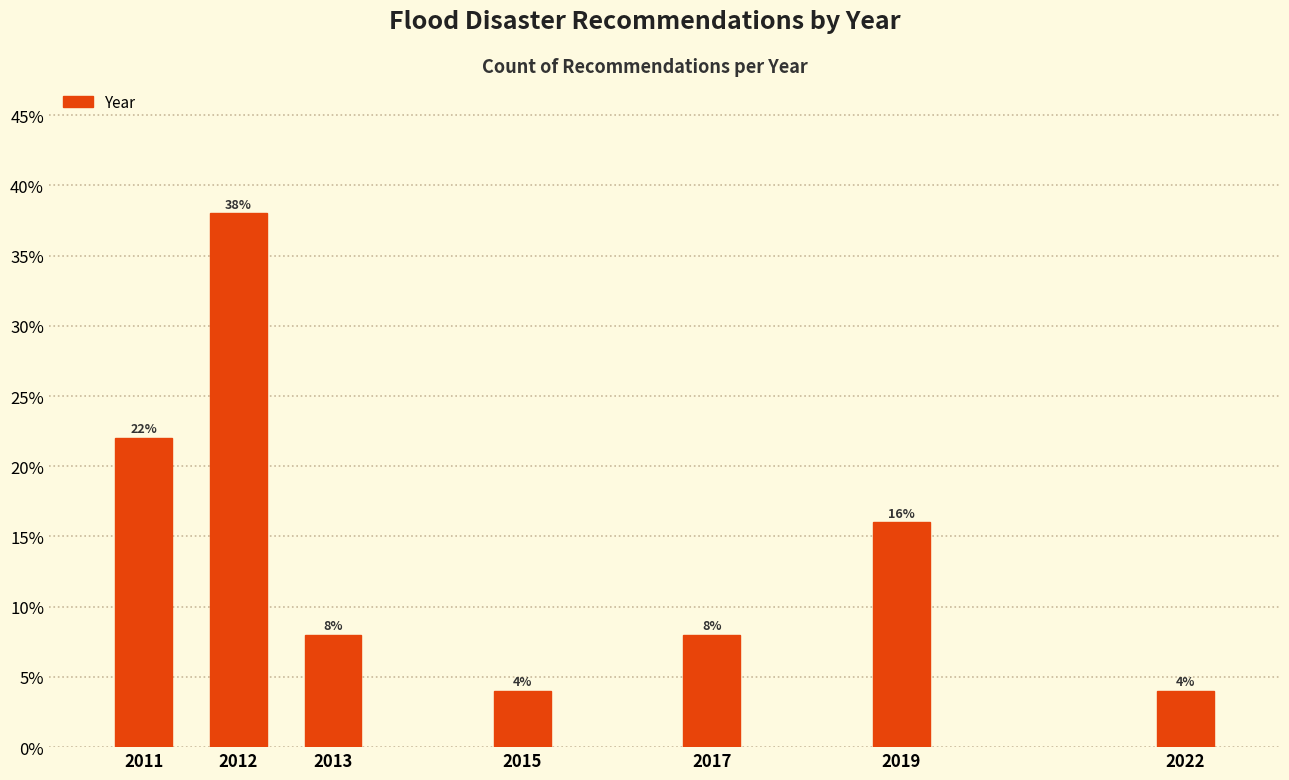

Reading left to right, list all the values displayed in this chart.

2011=22	2012=38	2013=8	2015=4	2017=8	2019=16	2022=4